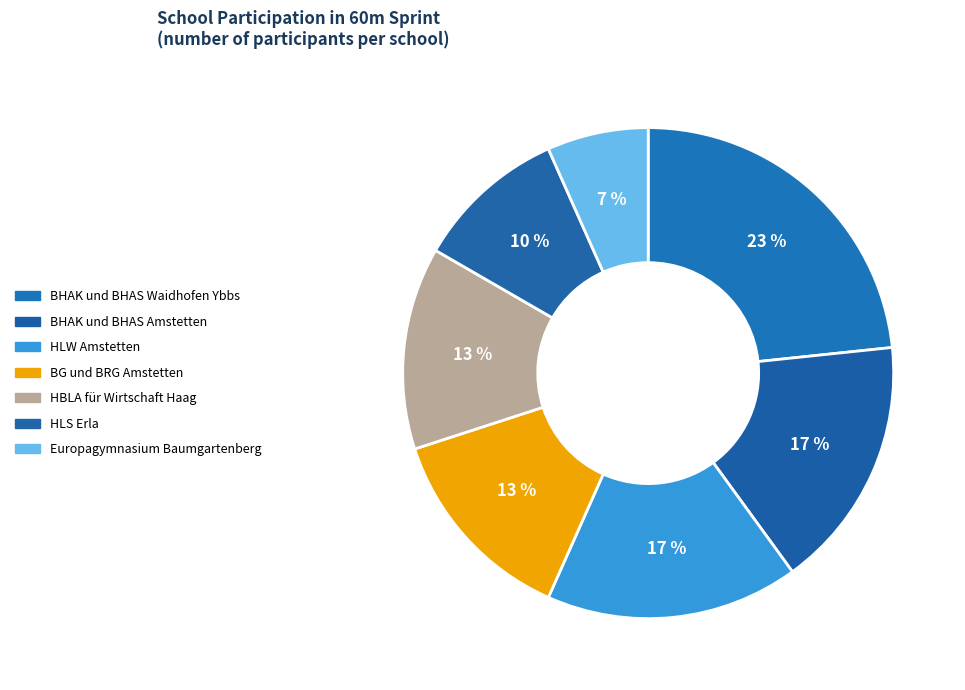

Rank the categories by value from lowest to highest.

Europagymnasium Baumgartenberg, HLS Erla, BG und BRG Amstetten, HBLA für Wirtschaft Haag, BHAK und BHAS Amstetten, HLW Amstetten, BHAK und BHAS Waidhofen Ybbs